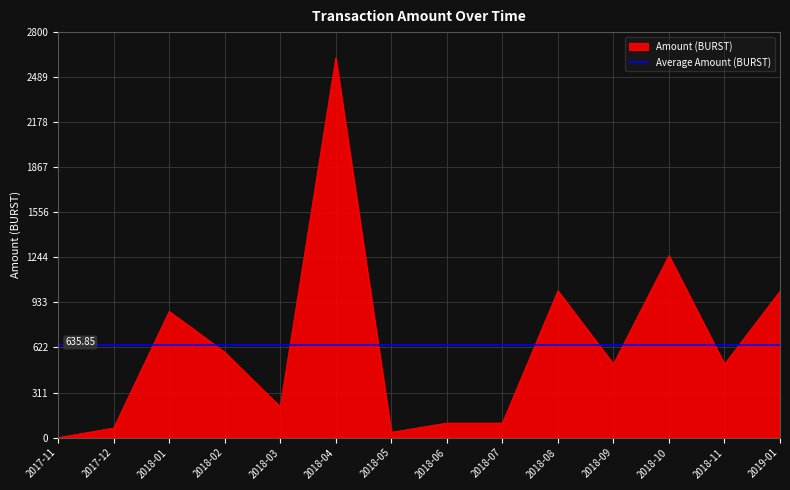

The chart shows a value of 286.8 at 2019-01. True or false?

False